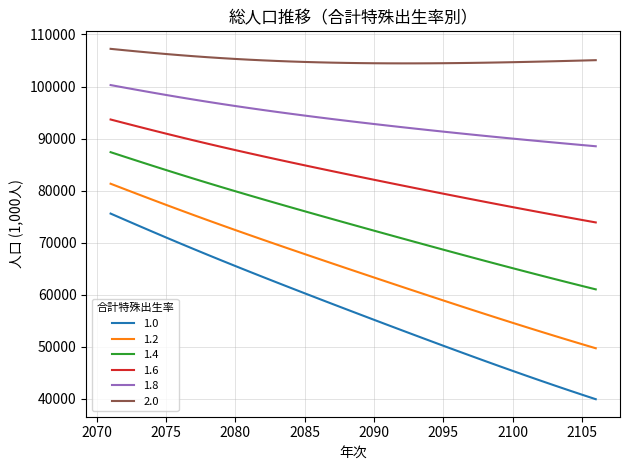

True or false: 1.6 and 2.0 cross at least once.

False